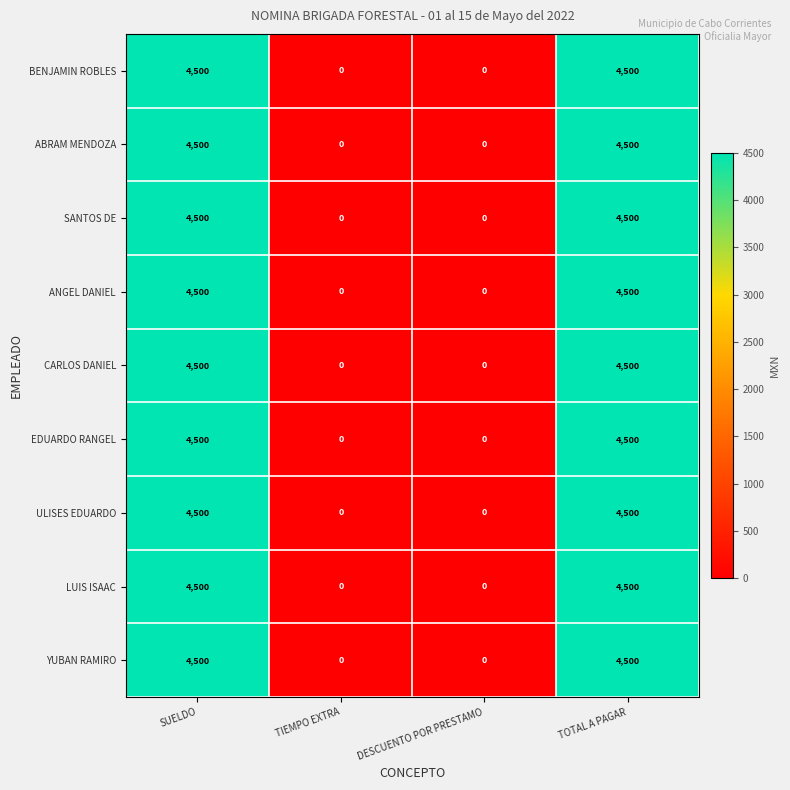

What is the total value across all series at SUELDO?

40500